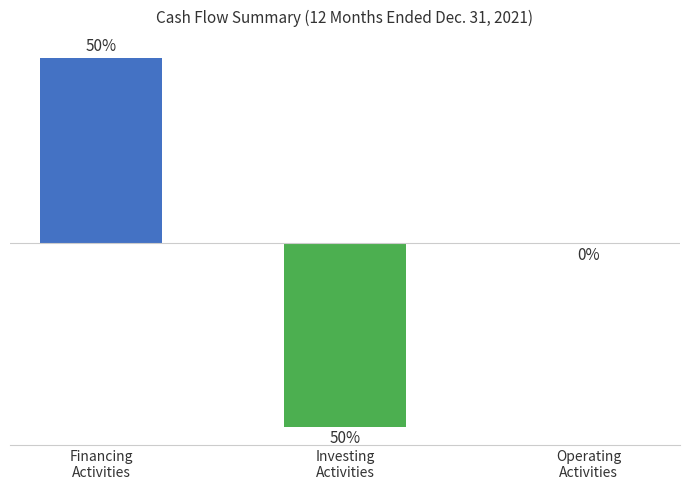

Reading left to right, list all the values displayed in this chart.

Financing
Activities=288877328	Investing
Activities=-287500000	Operating
Activities=-1153887